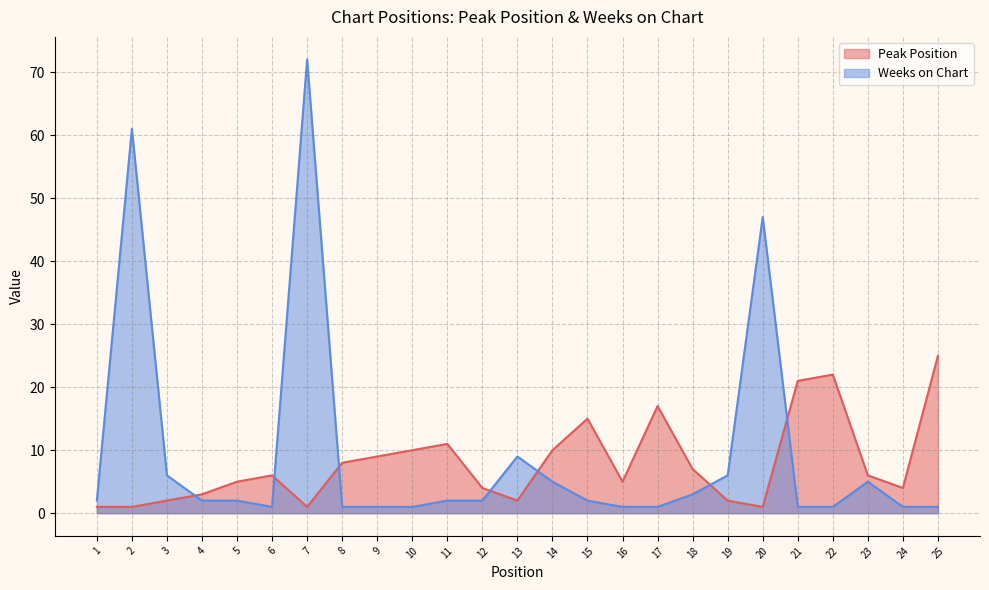

What is the sum of the Weeks on Chart values at 13 and 6?

10